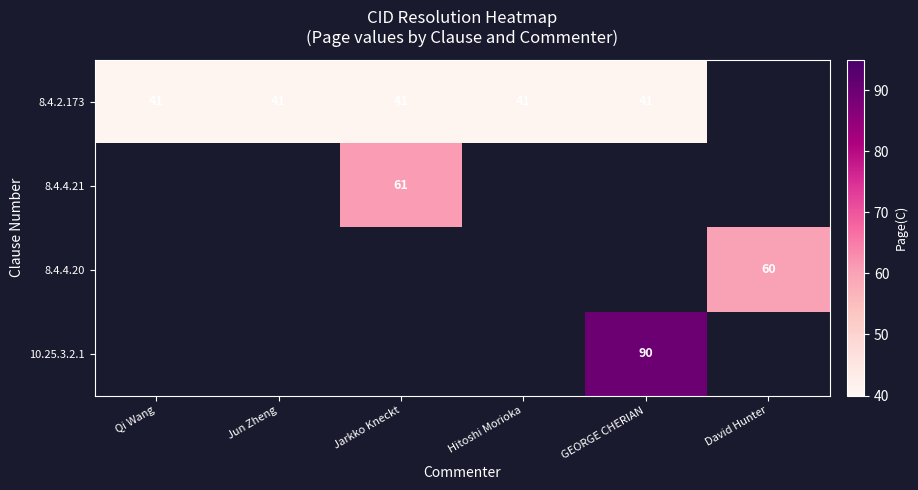

Is it true that 8.4.2.173 equals 41 at Hitoshi Morioka?

True